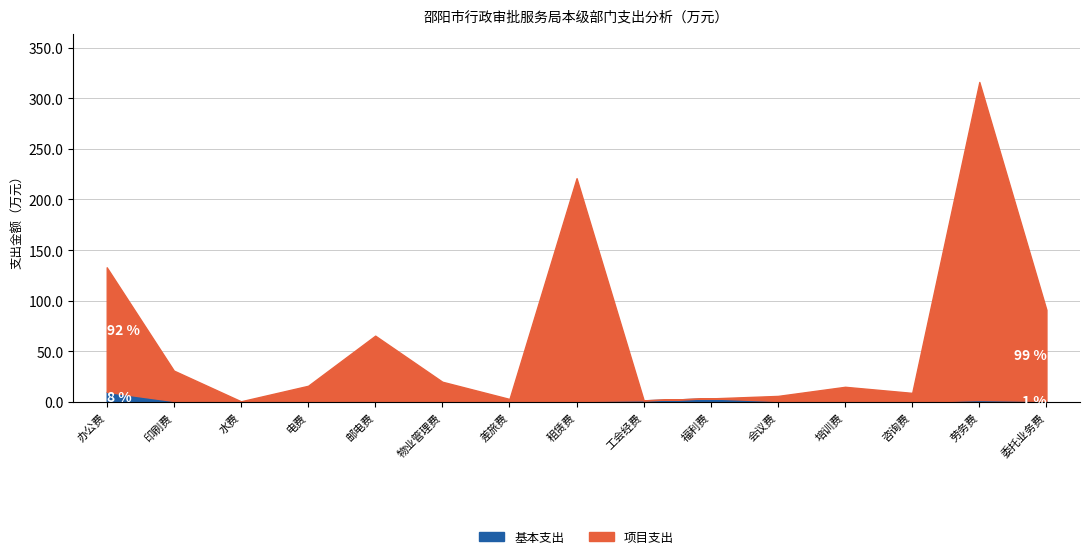

List the series in order of their overall mean, lowest first.

基本支出, 项目支出